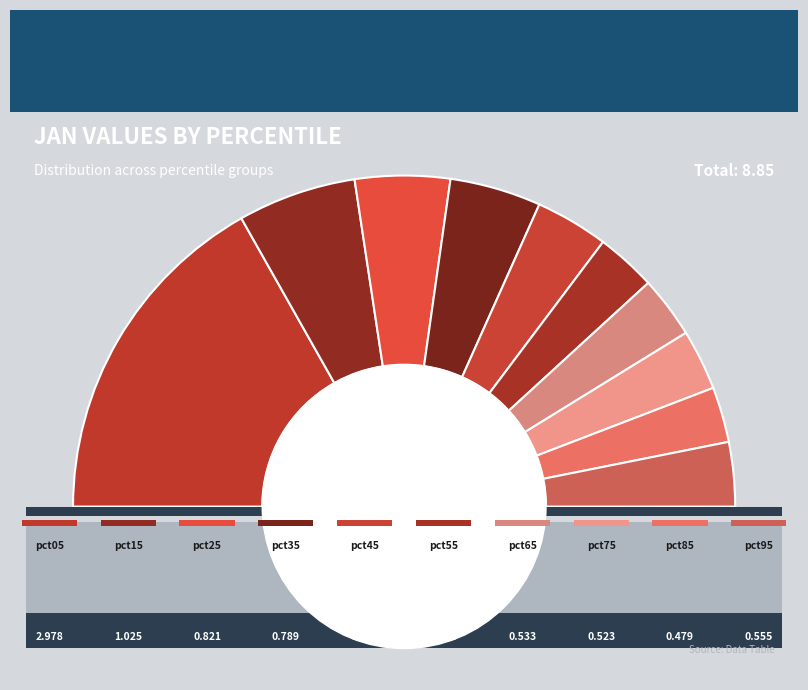

Rank the categories by value from lowest to highest.

pct85, pct55, pct75, pct65, pct95, pct45, pct35, pct25, pct15, pct05